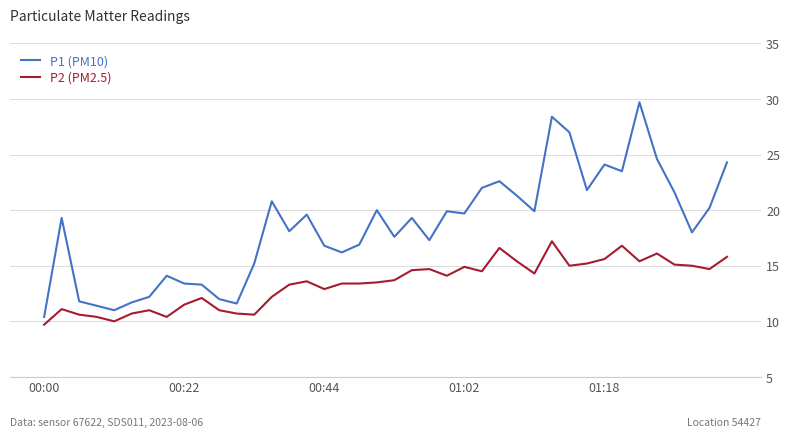

List the series in order of their overall mean, lowest first.

P2 (PM2.5), P1 (PM10)